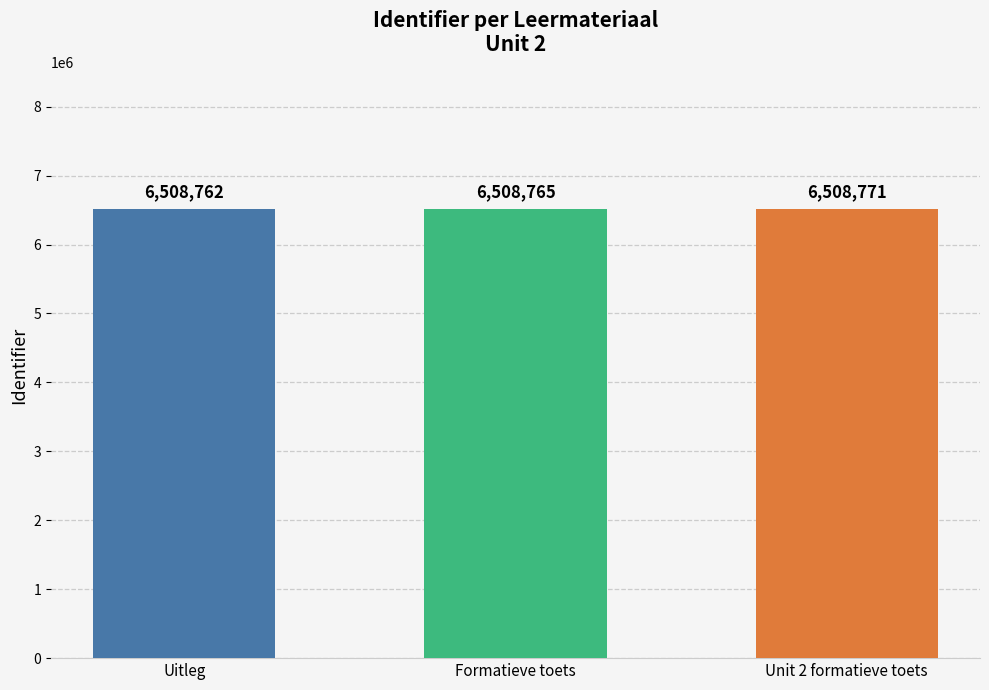

Rank the categories by value from highest to lowest.

Unit 2 formatieve toets, Formatieve toets, Uitleg